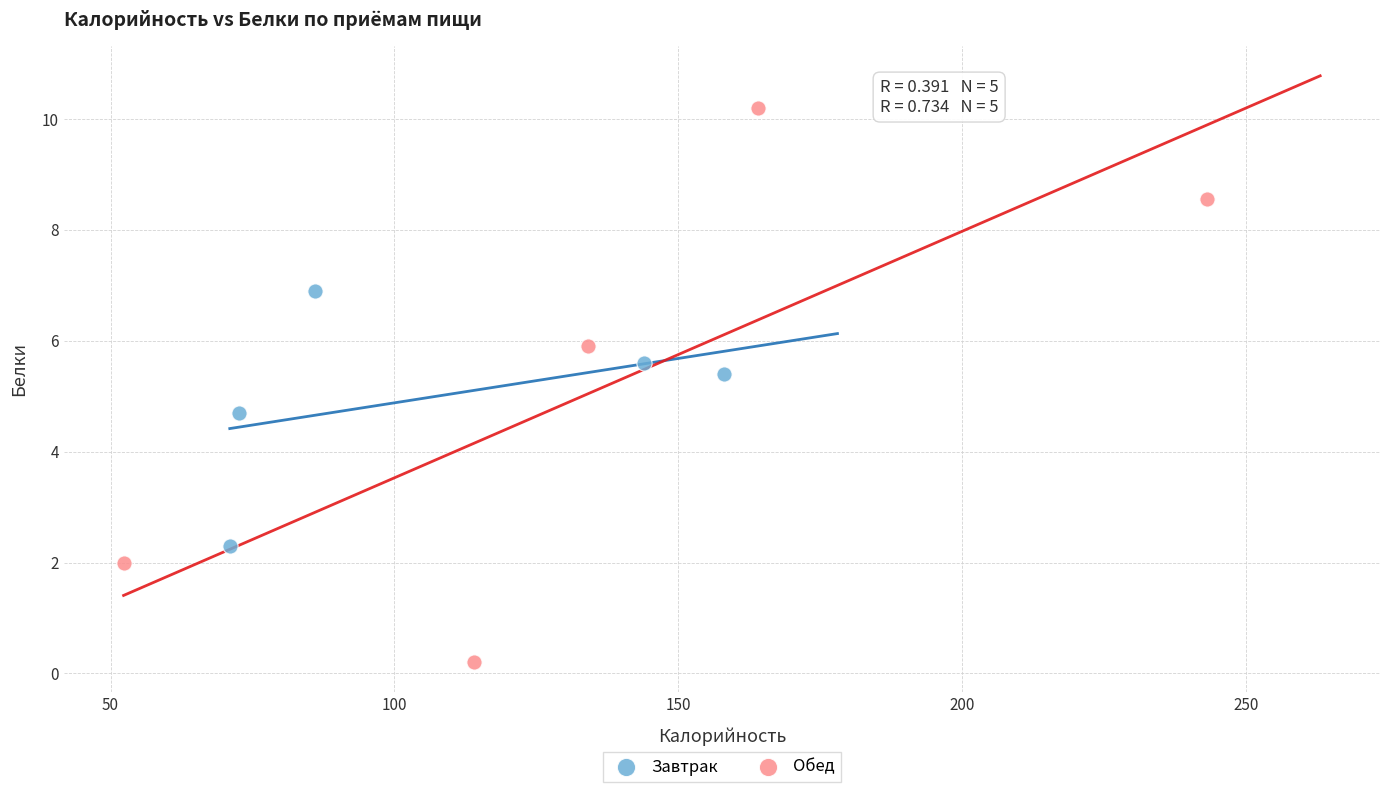

Which series reaches the maximum Y coordinate?

Обед